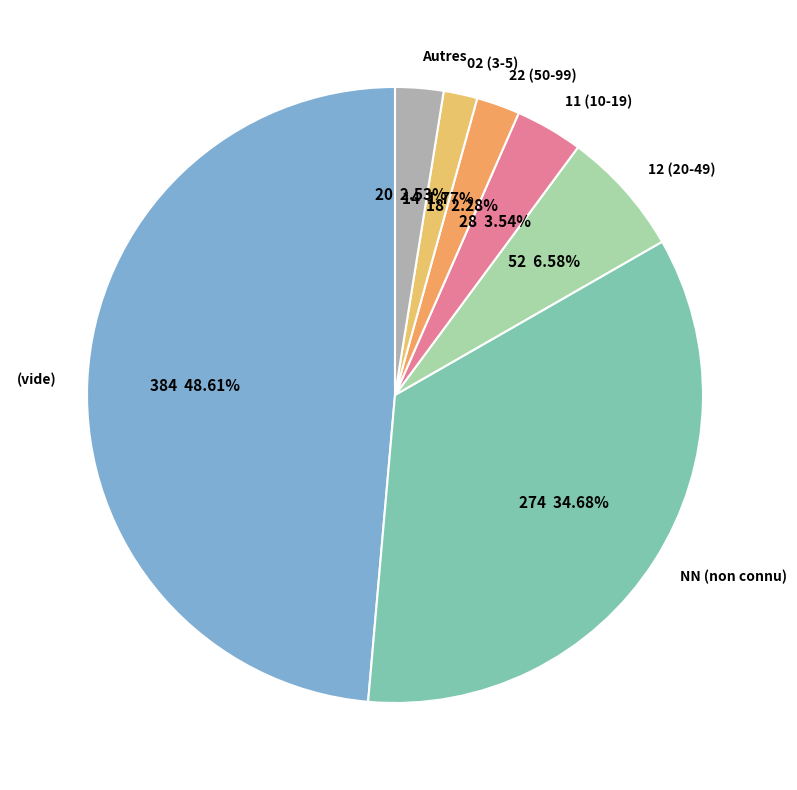

Combined, do (vide) and 12 (20-49) account for over 50%?

Yes